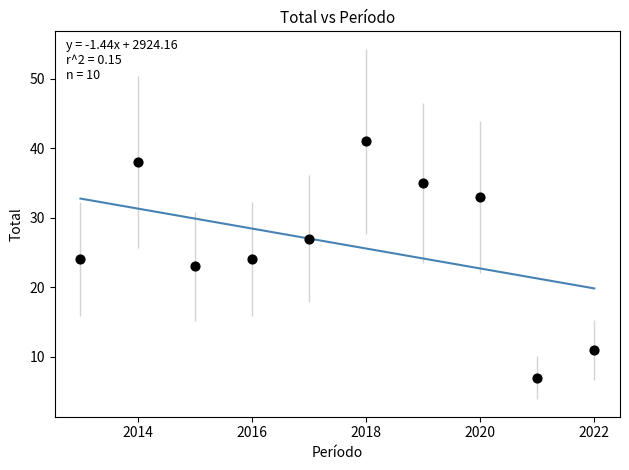

What is the average Y value?

26